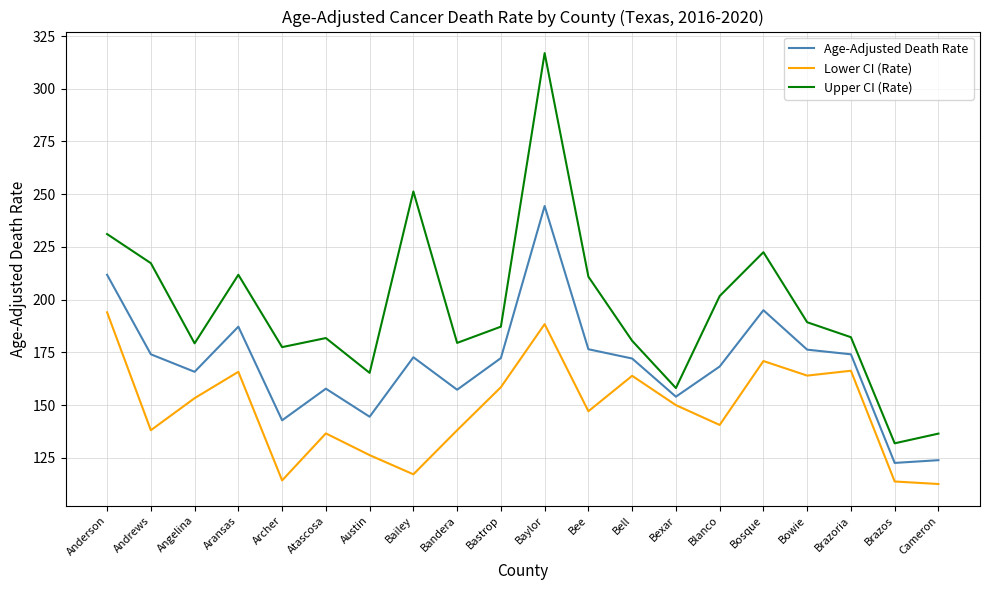

What is the greatest value displayed?

316.9